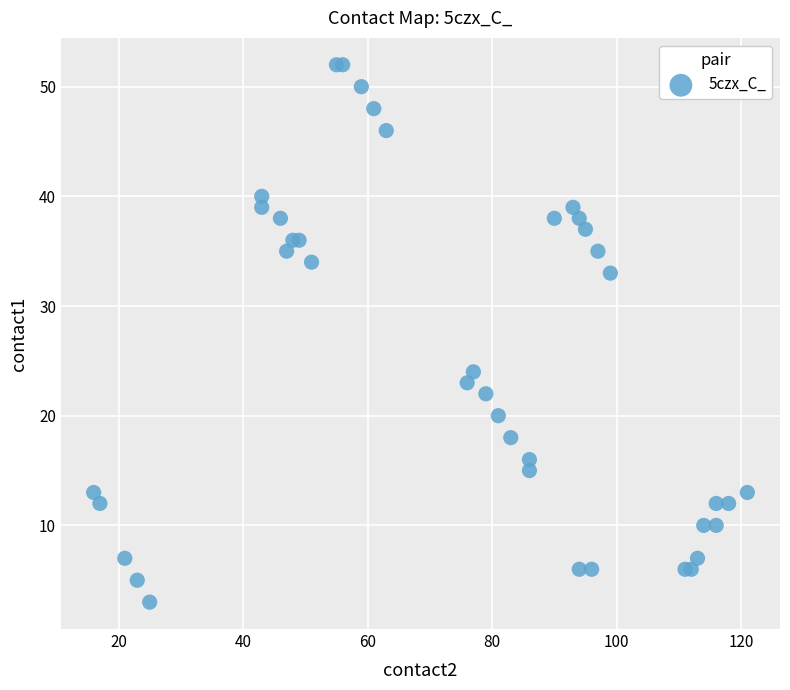

What Y value in the scatter plot is closest to 27?

24